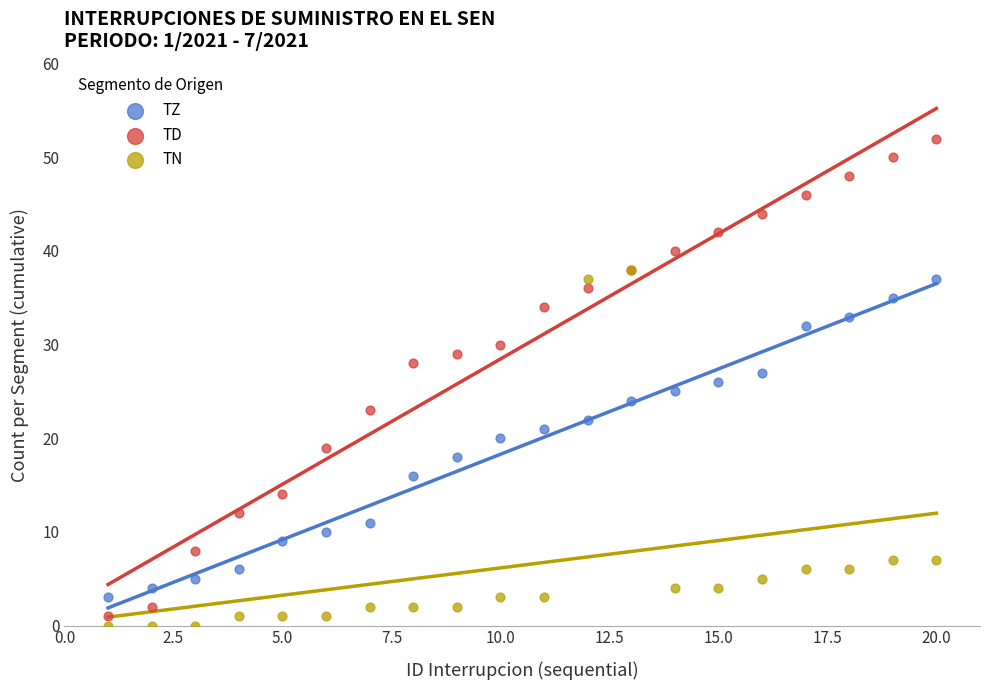

Which series reaches the minimum Y coordinate?

TN